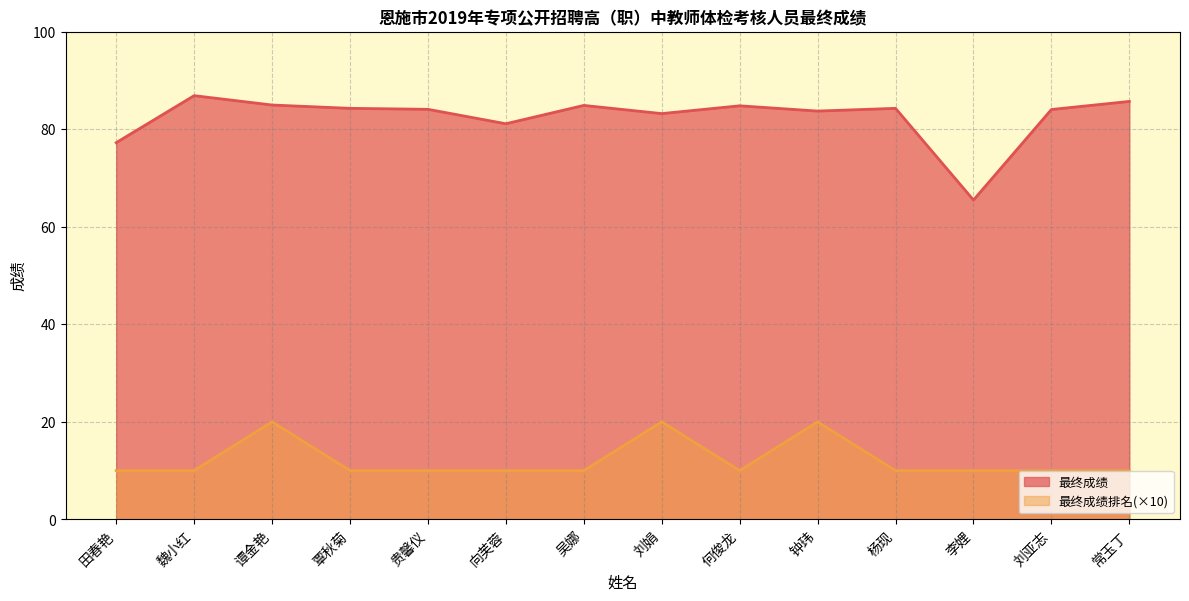

The value of 最终成绩排名 at 吴娜 is 17.8. True or false?

False